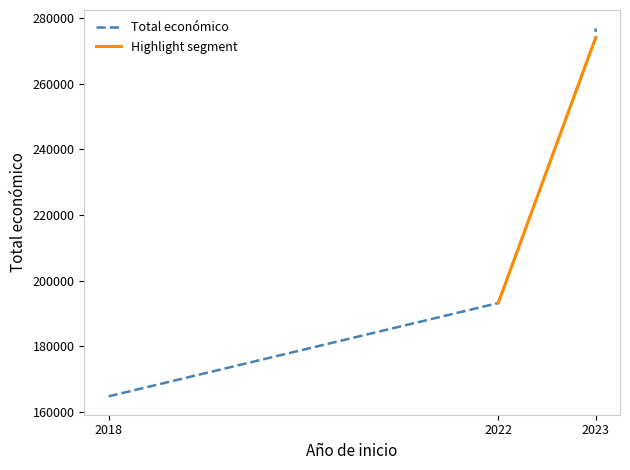

The chart shows a value of 283690 at 2018. True or false?

False